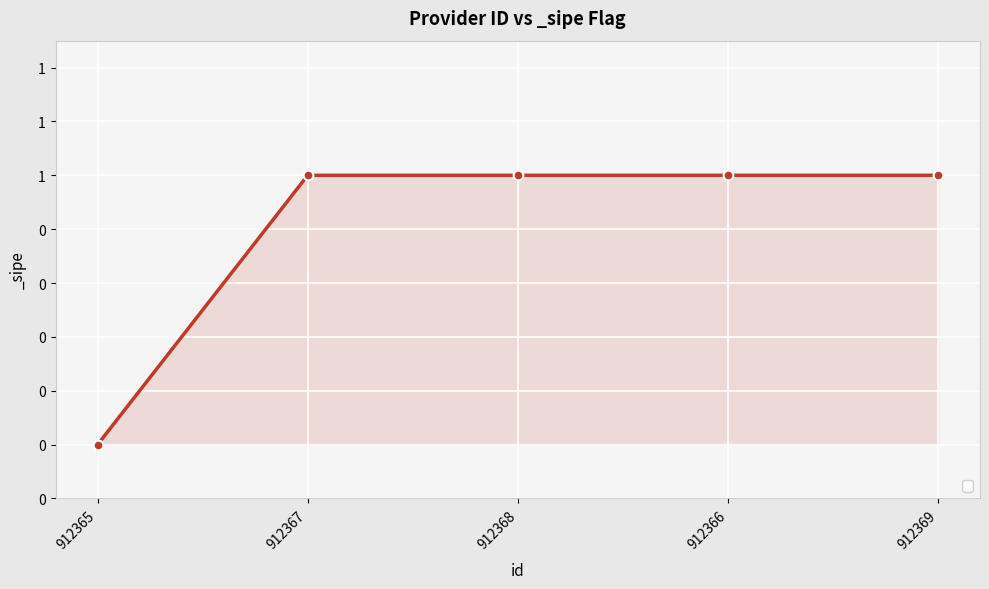

True or false: the data shows 2 at 912366.

False